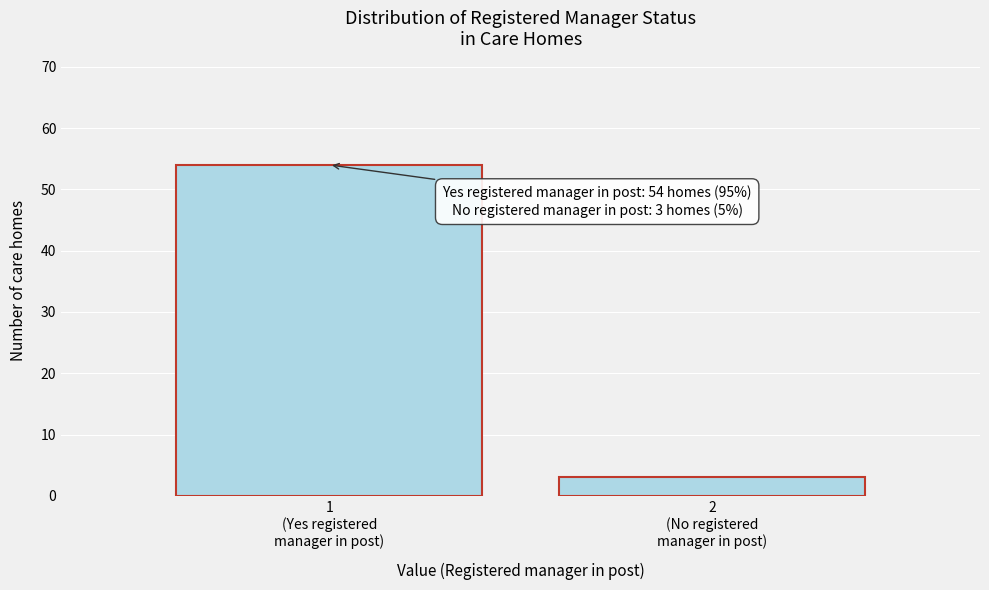

Reading right to left, extract all data points from this chart.

3	54